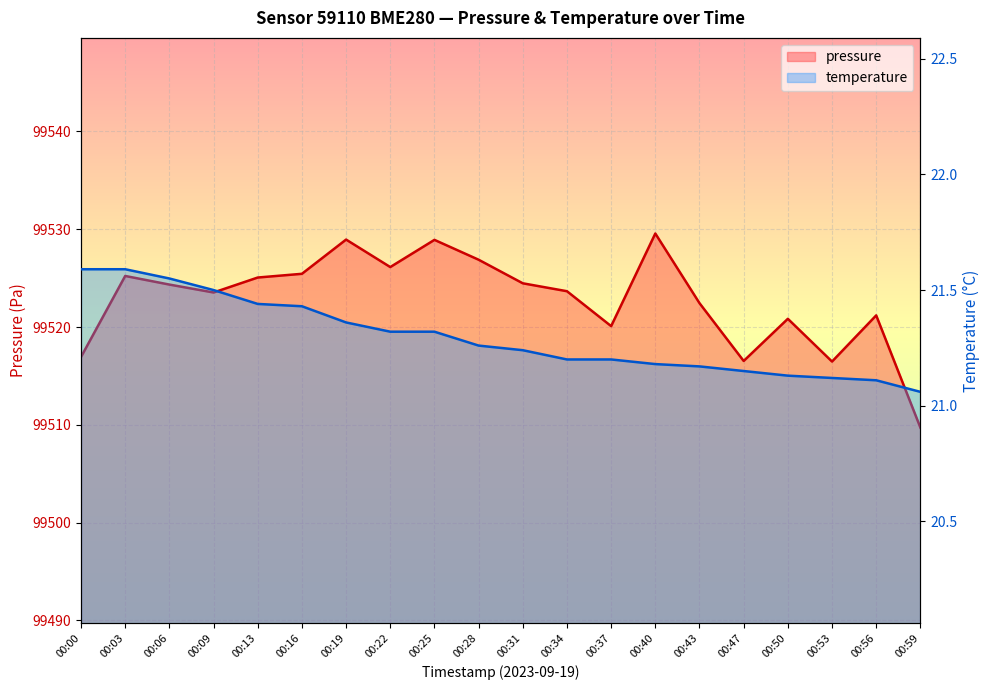

Between 00:31 and 00:47, which is larger?

00:31